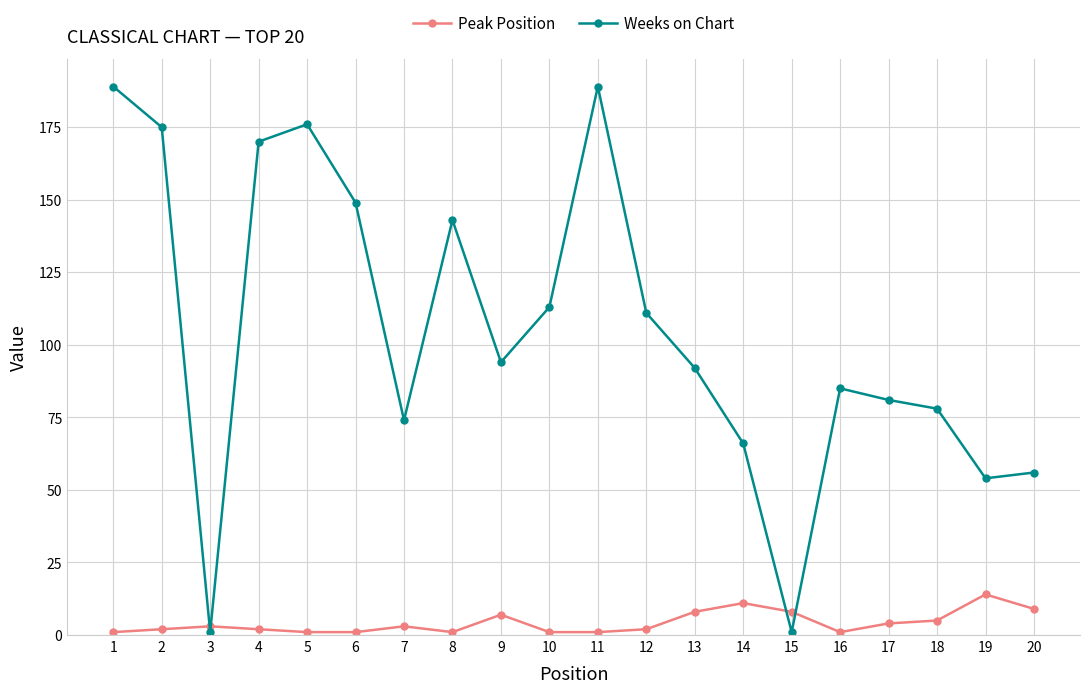

How many values in the Peak Position series are below 3?

10